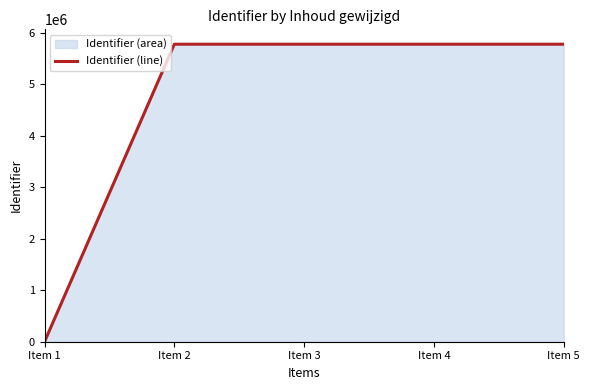

The value at Item 2 is 2741731. True or false?

False